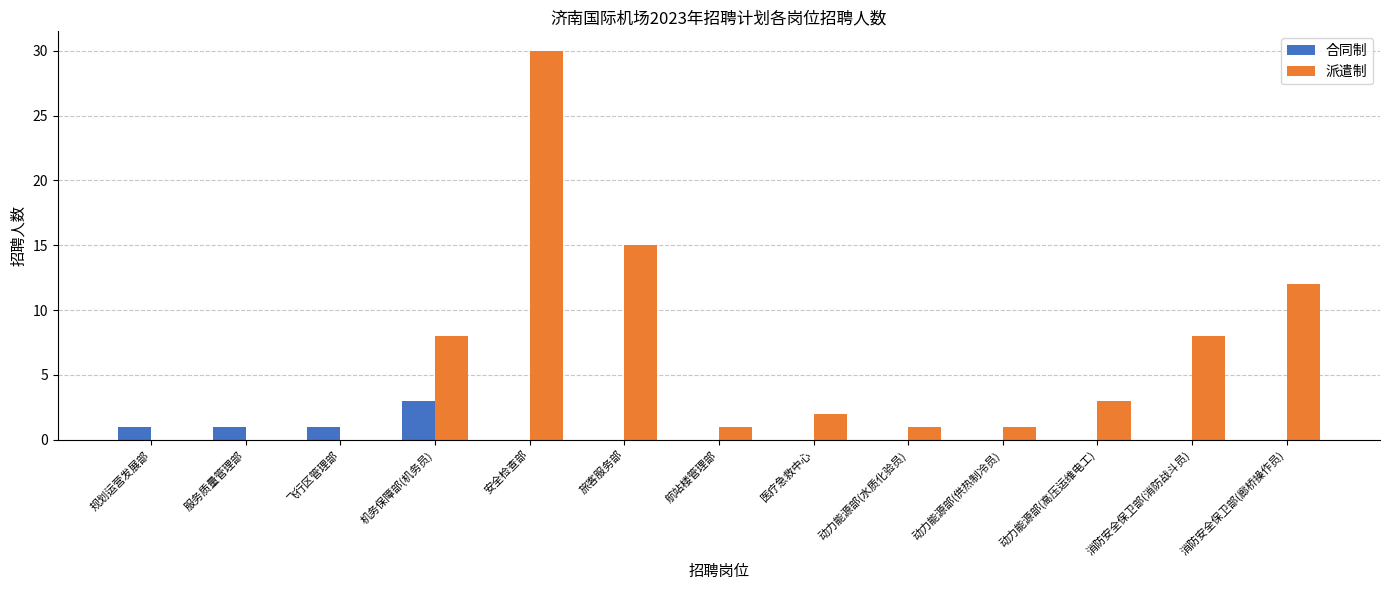

The 合同制 series shows -1 at 旅客服务部. True or false?

False